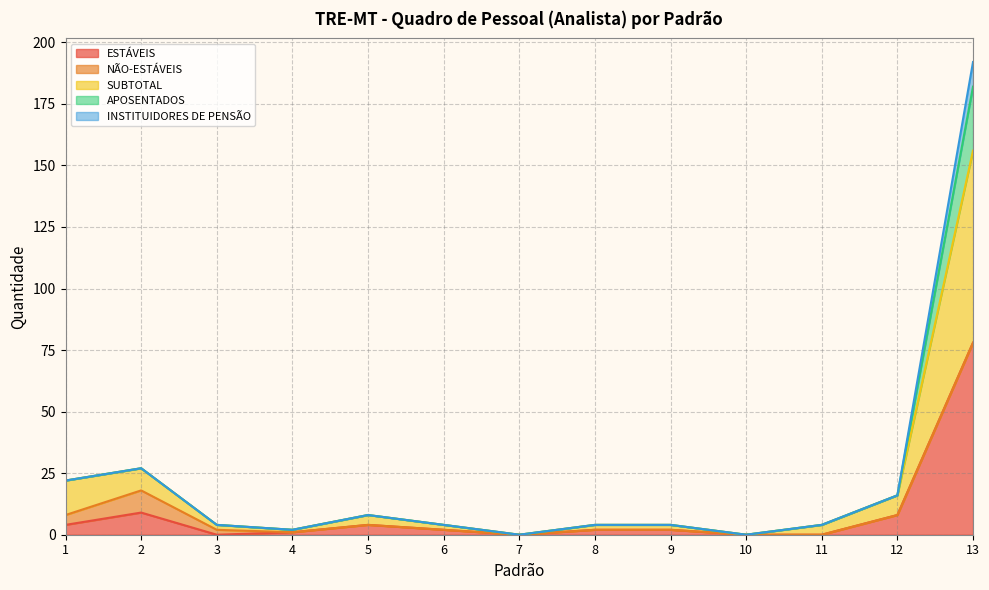

Where is the first local minimum for ESTÁVEIS?

3